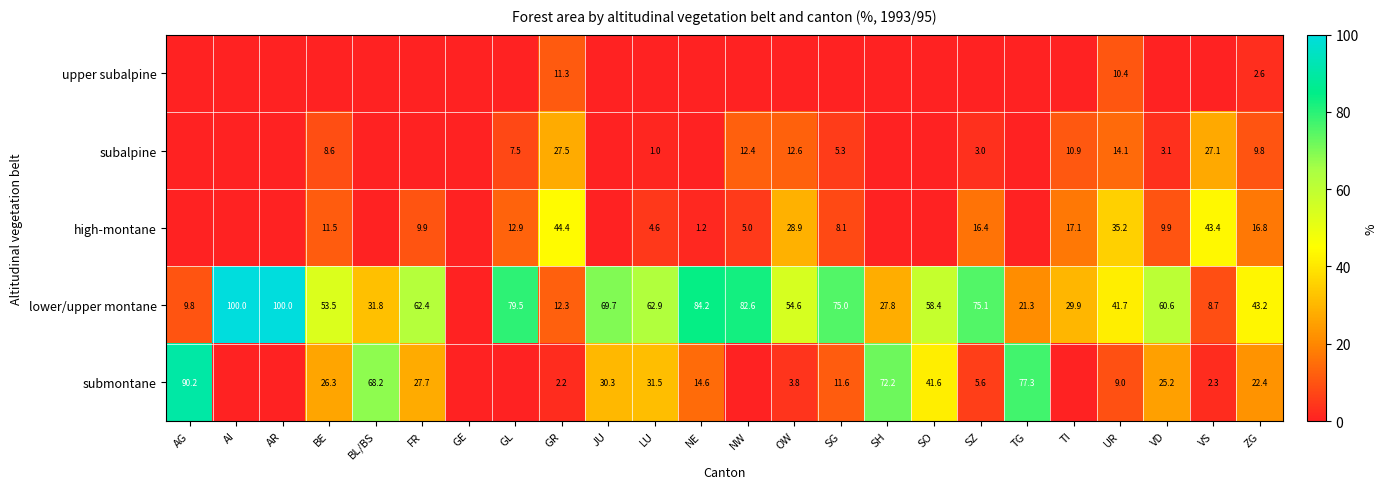

Is it true that lower/upper montane equals 40.9 at SH?

False